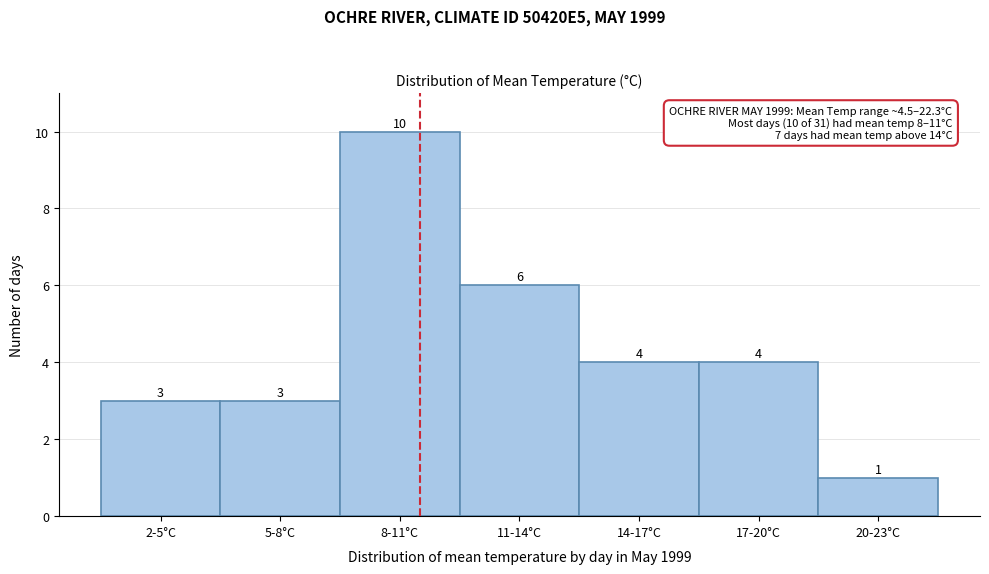

Reading left to right, transcribe all the data shown in this chart.

2-5°C=3	5-8°C=3	8-11°C=10	11-14°C=6	14-17°C=4	17-20°C=4	20-23°C=1